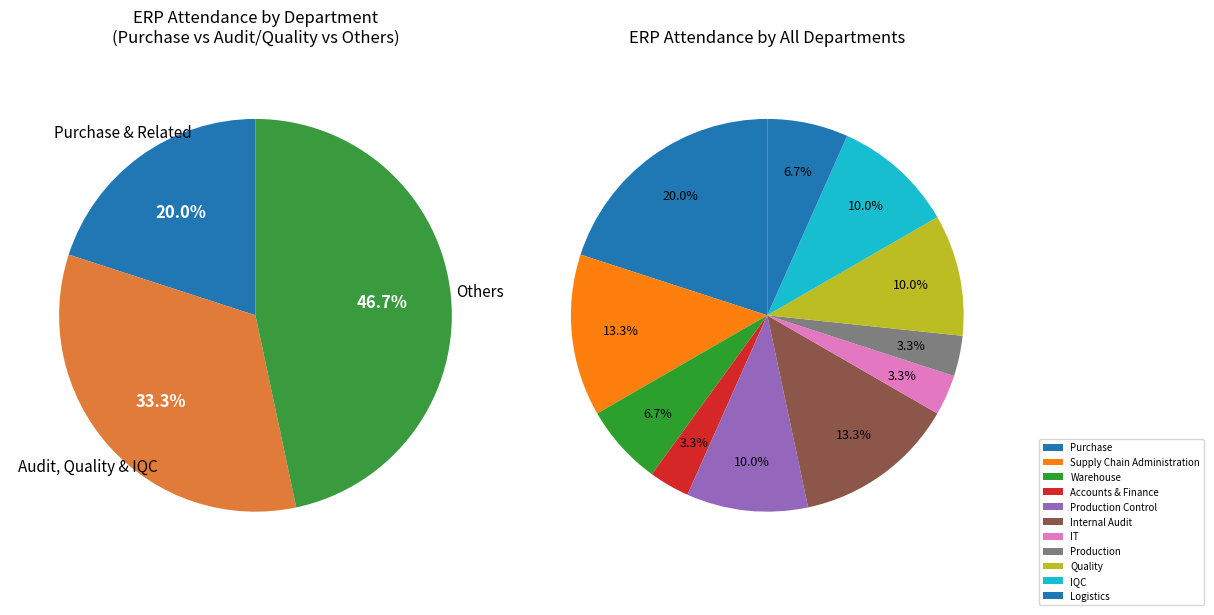

True or false: Quality accounts for 10% of the total.

True